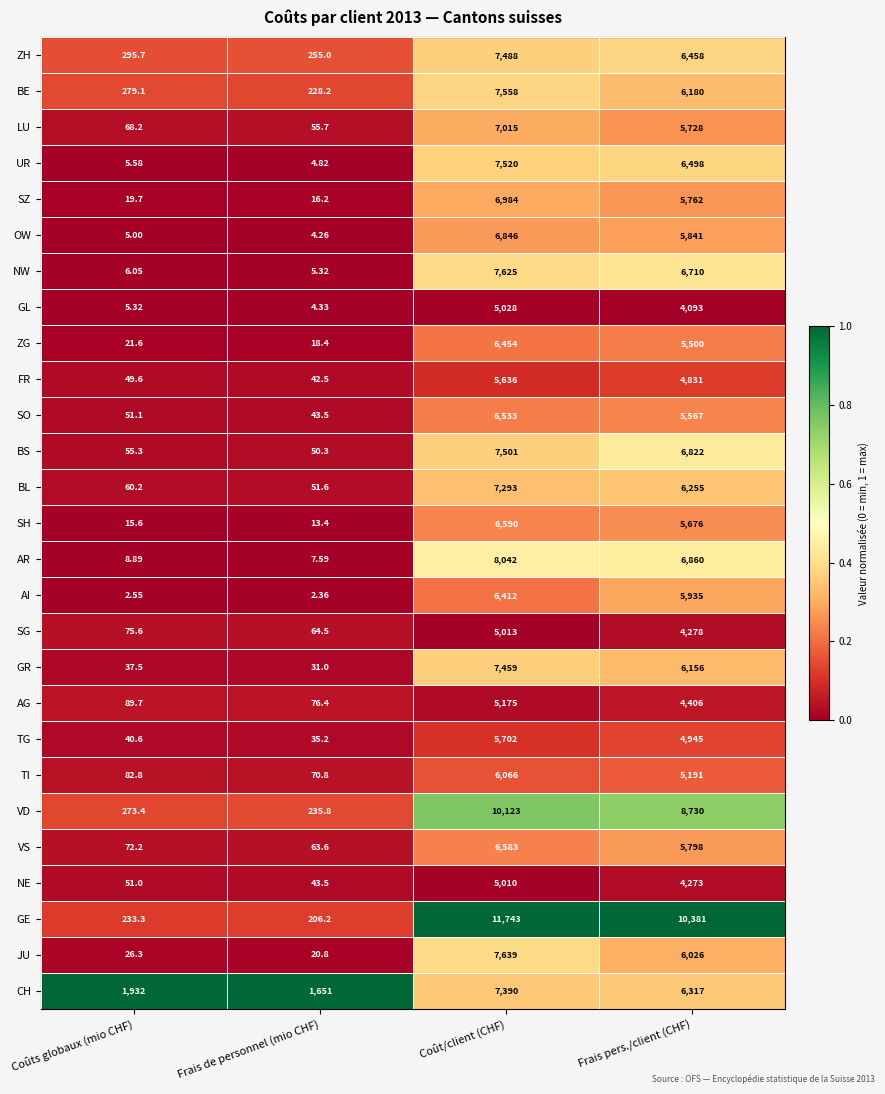

How many categories are shown in the chart?

4